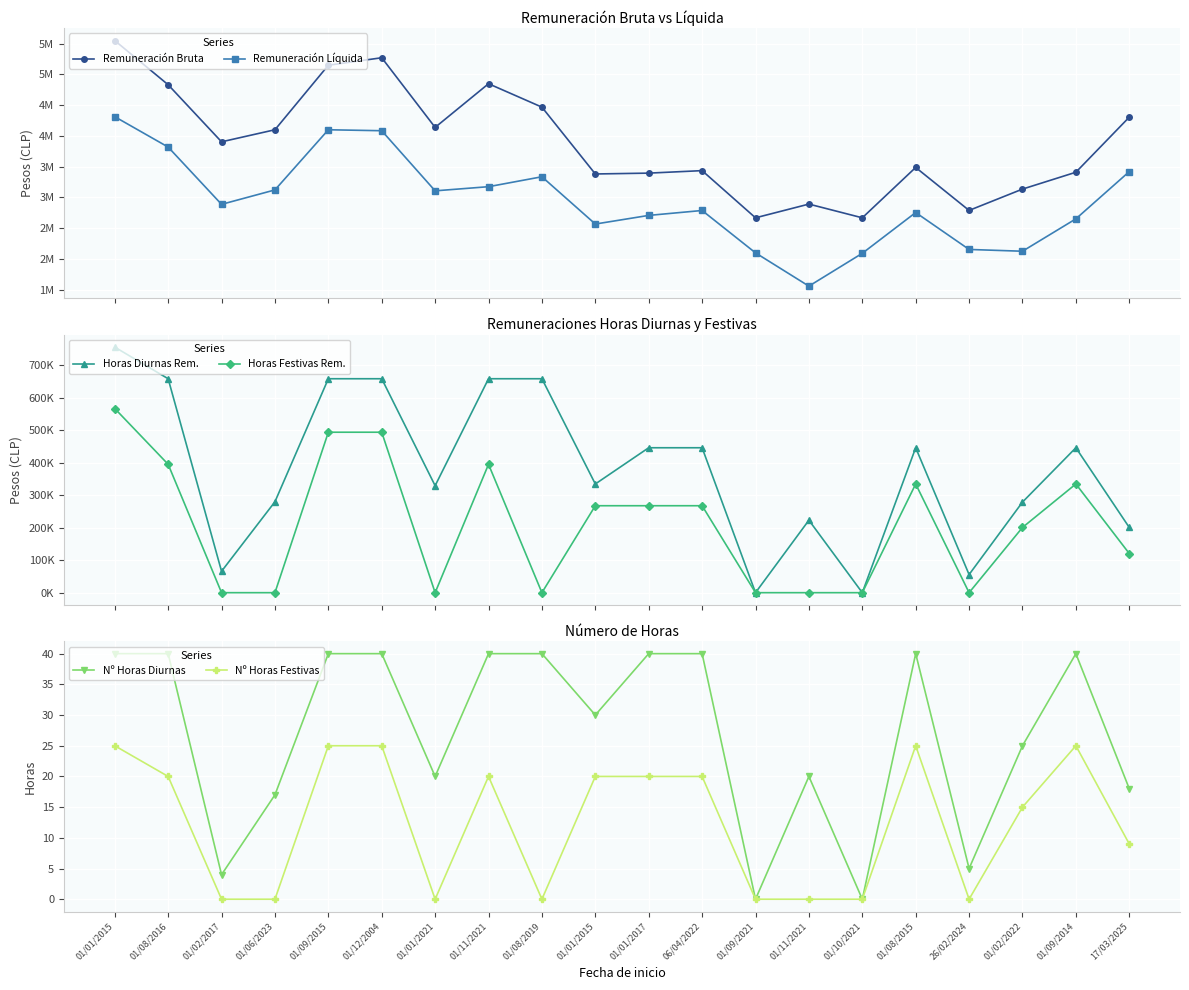

What are all the series names shown in the legend?

Remuneración Bruta, Remuneración Líquida, Horas Diurnas Rem., Horas Festivas Rem., Nº Horas Diurnas, Nº Horas Festivas